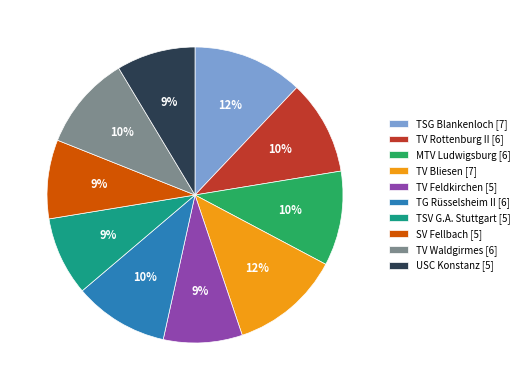

What is the ratio of the value at USC Konstanz to the value at TSV G.A. Stuttgart?

1.0